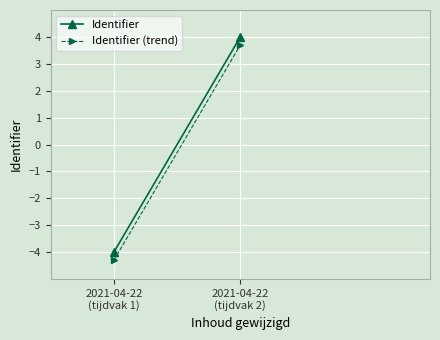

At which label is Identifier closest to 0?

2021-04-22
(tijdvak 1)